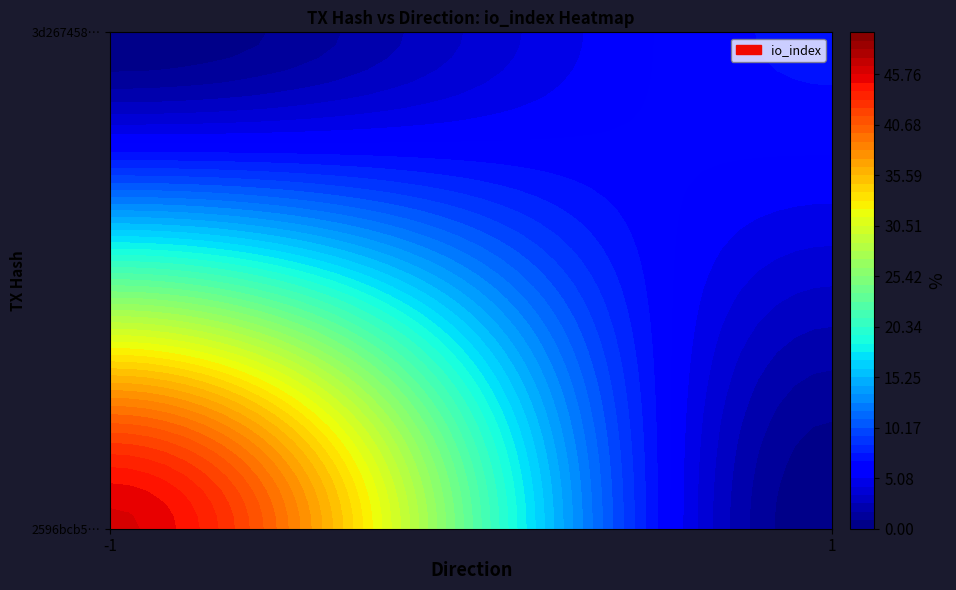

Rank the series by their average value, from highest to lowest.

2596bcb5291a427d3b71de57e4c43003cfa3c7e, 3d2674589969b7639c8d14952bd97cda85e96e2